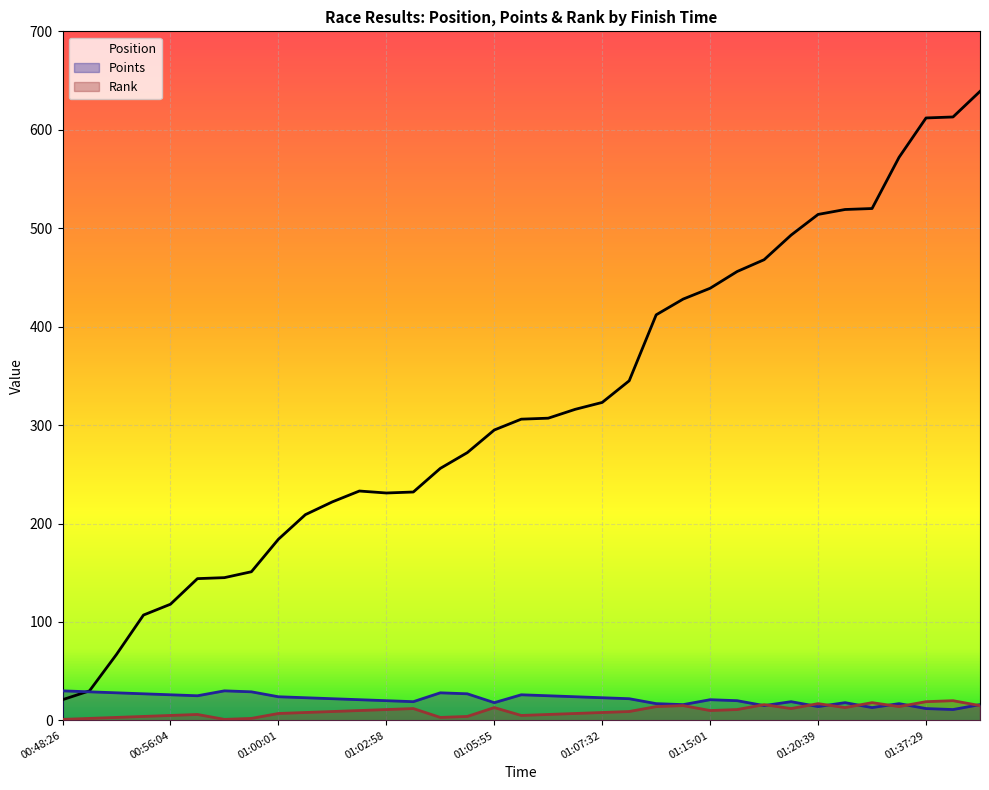

What is the maximum value for Points?

30